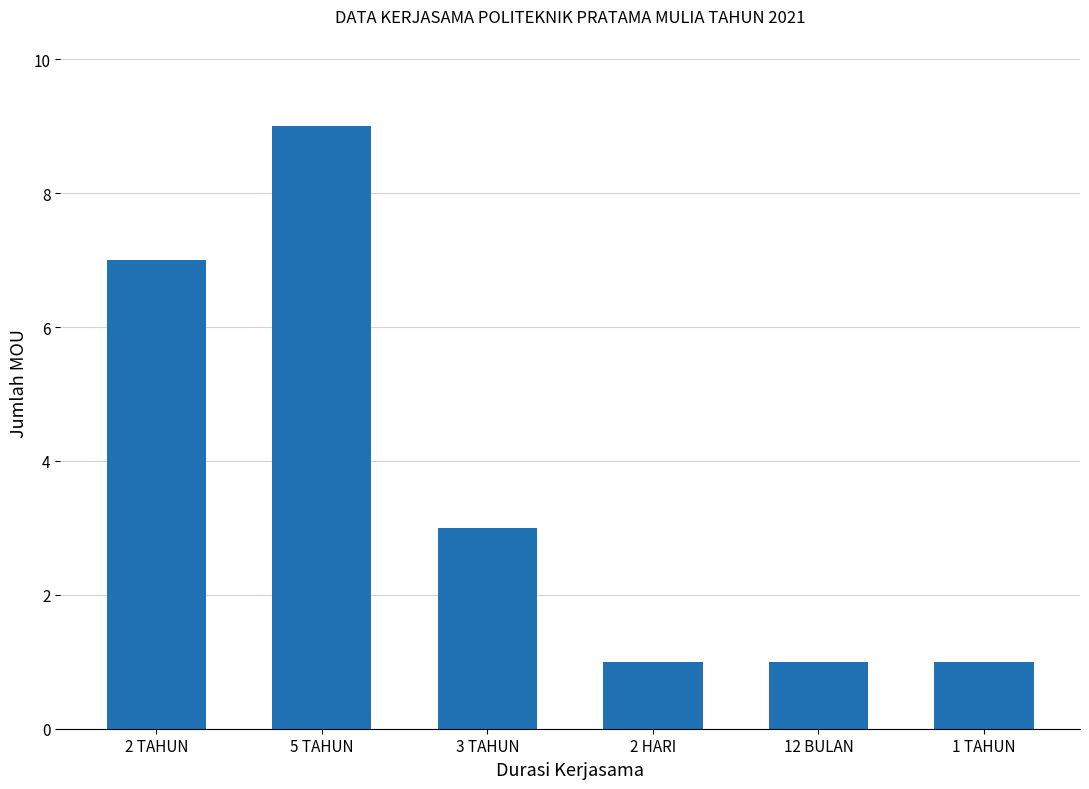

What is the average value?

4